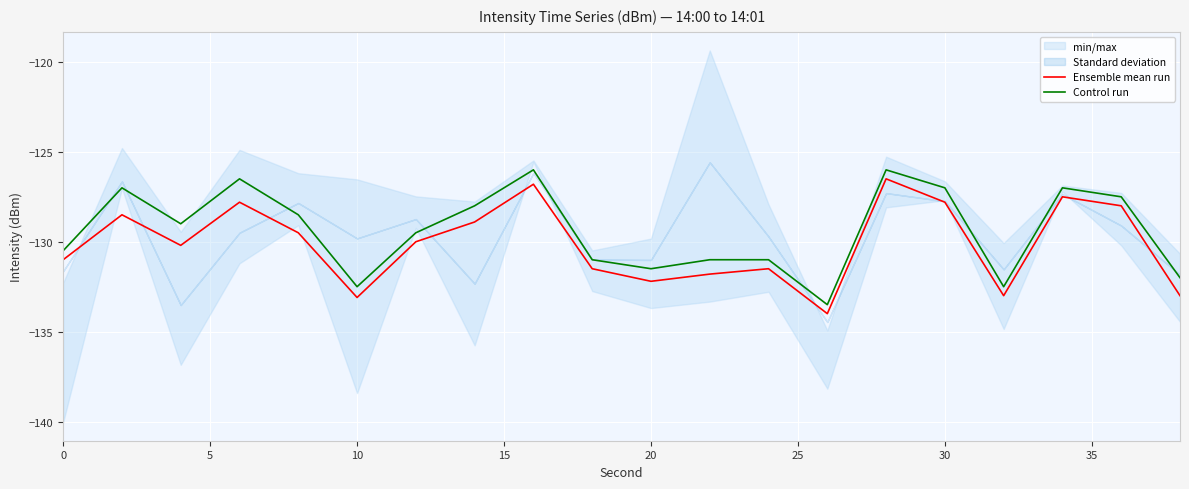

Reading left to right, list all the values displayed in this chart.

Ensemble mean run: -131.0	-128.5	-130.2	-127.8	-129.5	-133.1	-130.0	-128.9	-126.8	-131.5	-132.2	-131.8	-131.5	-134.0	-126.5	-127.8	-133.0	-127.5	-128.0	-133.0
Control run: -130.5	-127.0	-129.0	-126.5	-128.5	-132.5	-129.5	-128.0	-126.0	-131.0	-131.5	-131.0	-131.0	-133.5	-126.0	-127.0	-132.5	-127.0	-127.5	-132.0